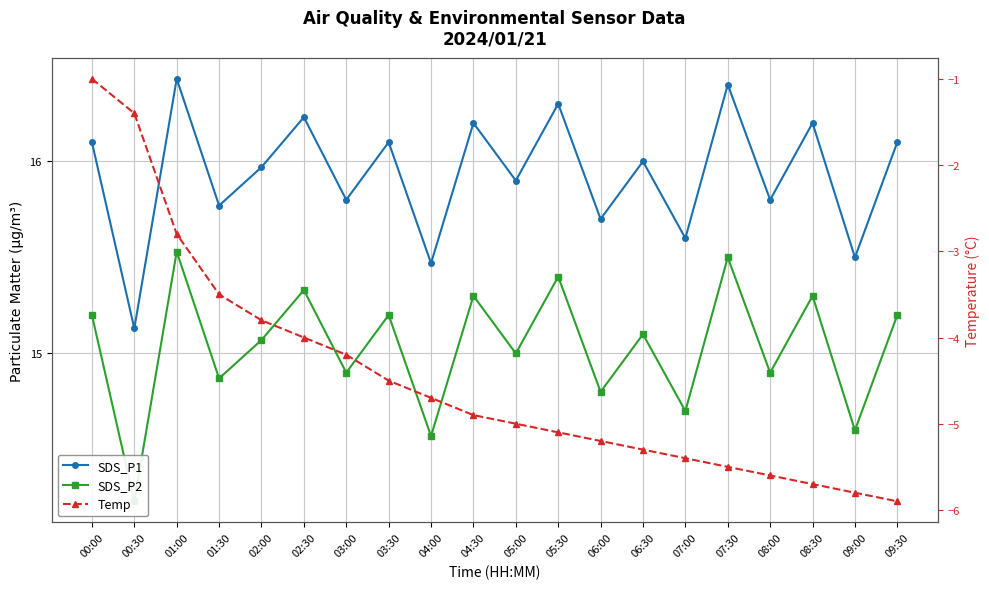

Which label corresponds to the smallest value in the chart?

09:30